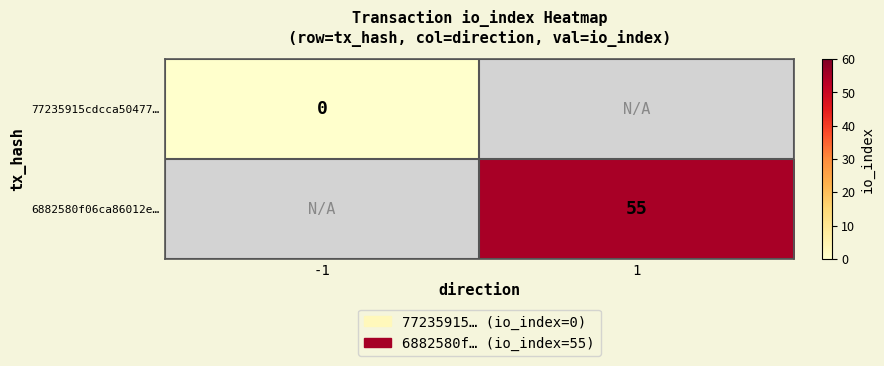

True or false: 6882580f06ca86012e… has a value of 55 at 1.

True